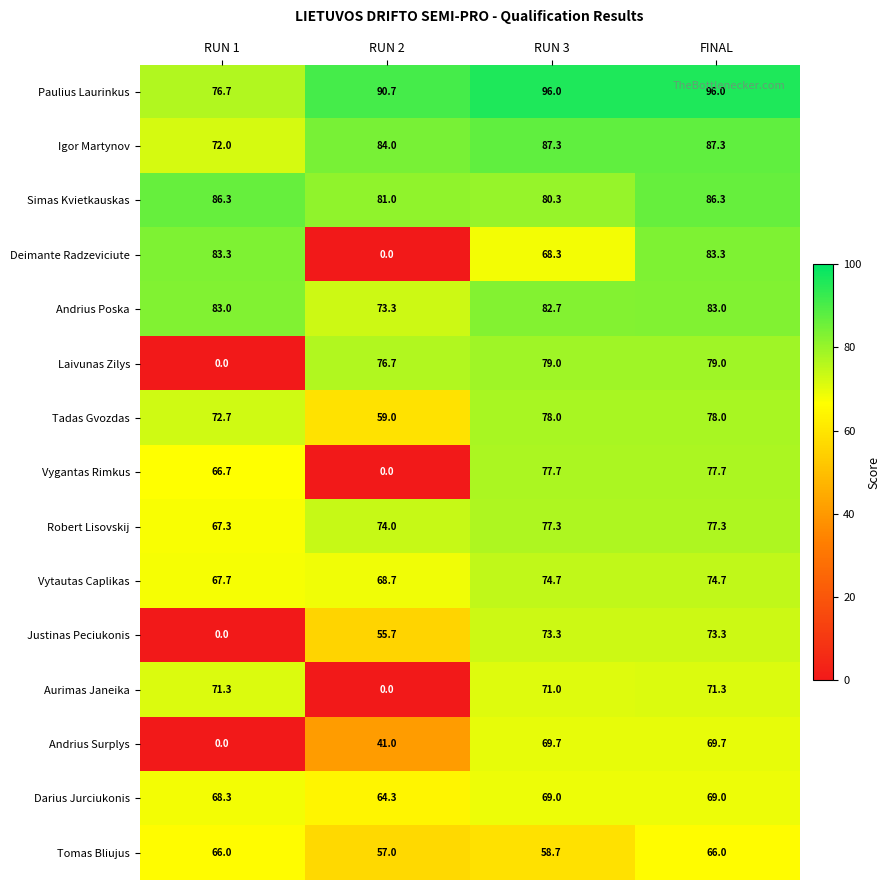

At how many categories does at least one series exceed 30?

4